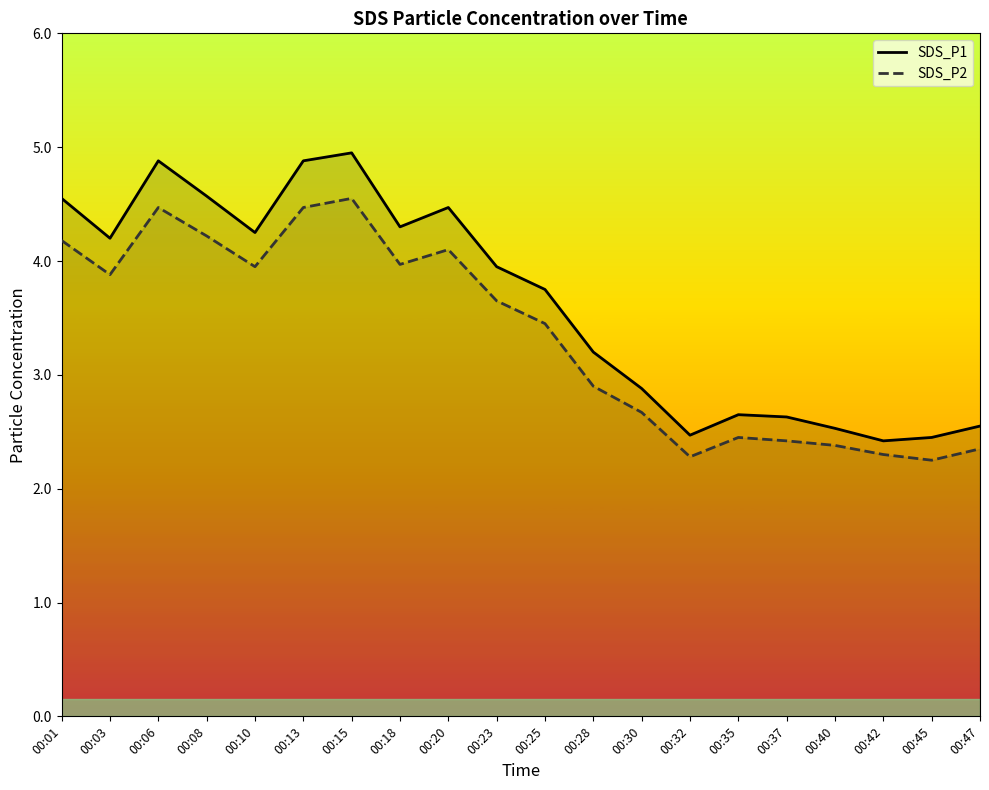

What is the difference between the maximum and minimum values in the SDS_P2 series?

2.3